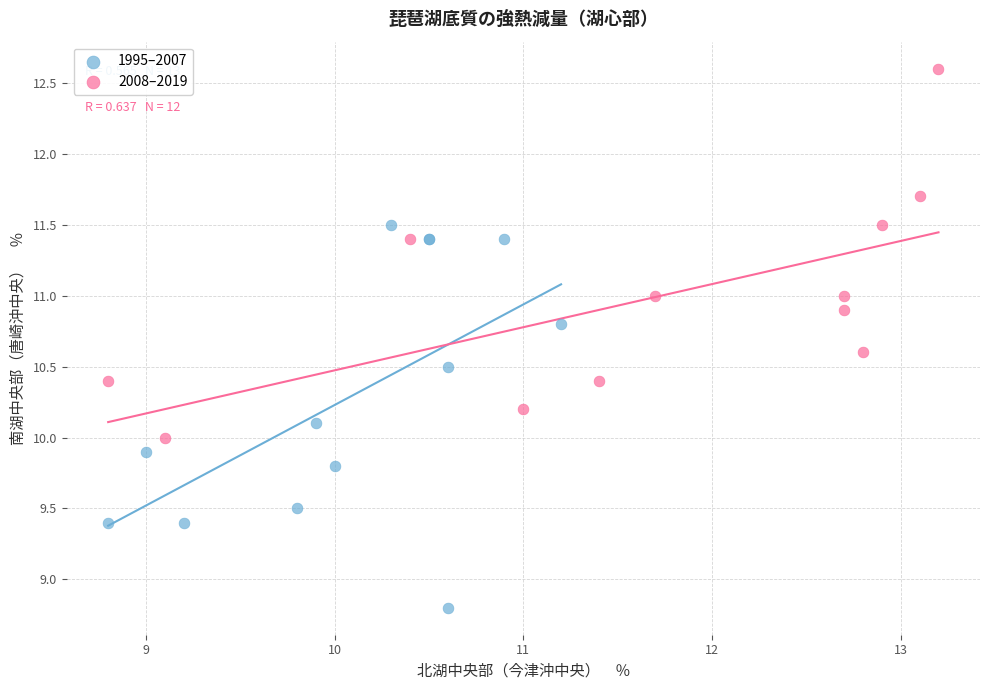

Which series has the largest Y range (max minus min)?

1995–2007